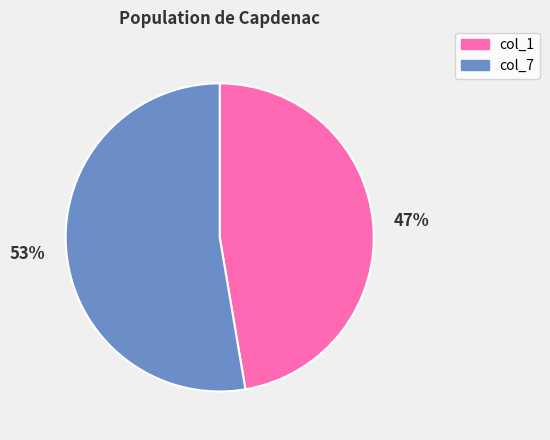

To the nearest percent, what portion does col_7 represent?

53%